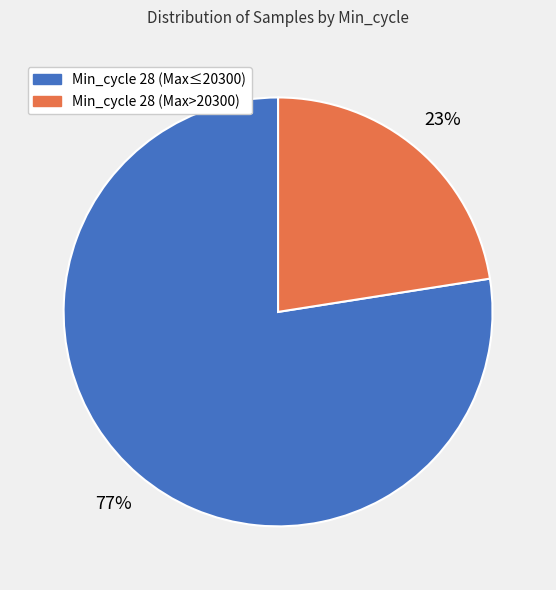

Does any single category account for the majority?

Yes